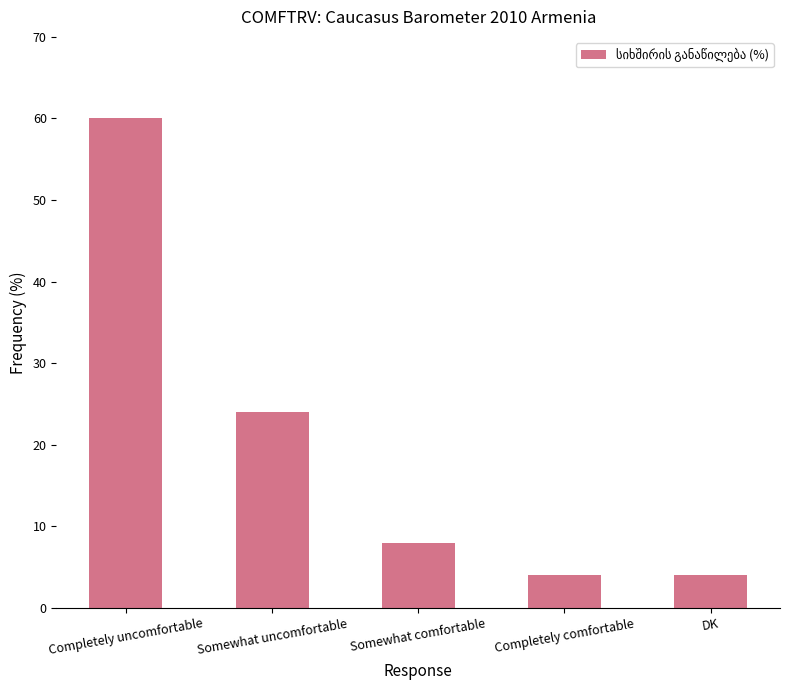

Where is the data nearest to the value 32?

Somewhat uncomfortable